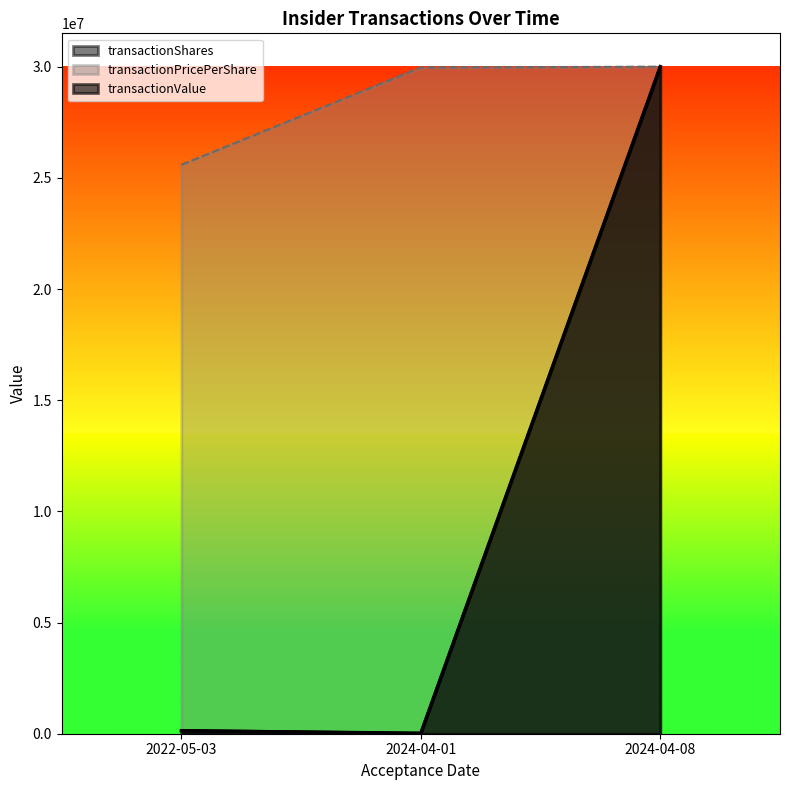

Reading left to right, extract all data points from this chart.

transactionShares: 150450.0	21250.0	30000002.0
transactionPricePerShare: 25588237.0	29964707.9	30000002.0
transactionValue: 128325.0	21225.0	30000002.0